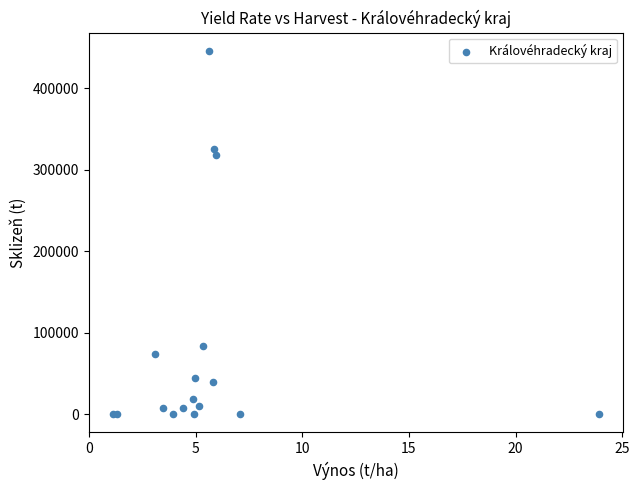

What Y value in the scatter plot is closest to 222973?

317636.8